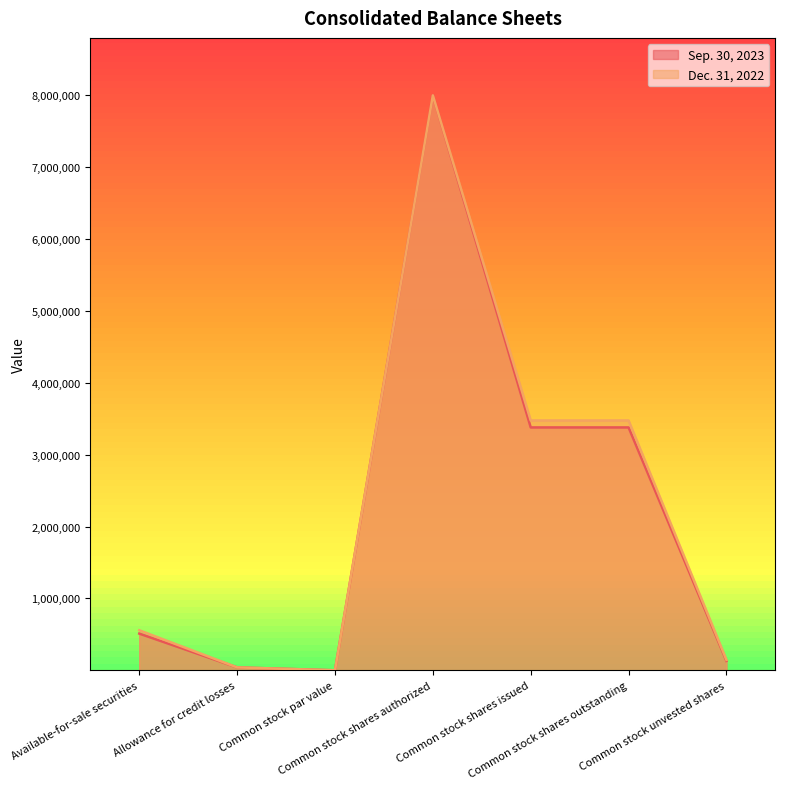

What is the label of the 3rd point from the left?

Common stock par value